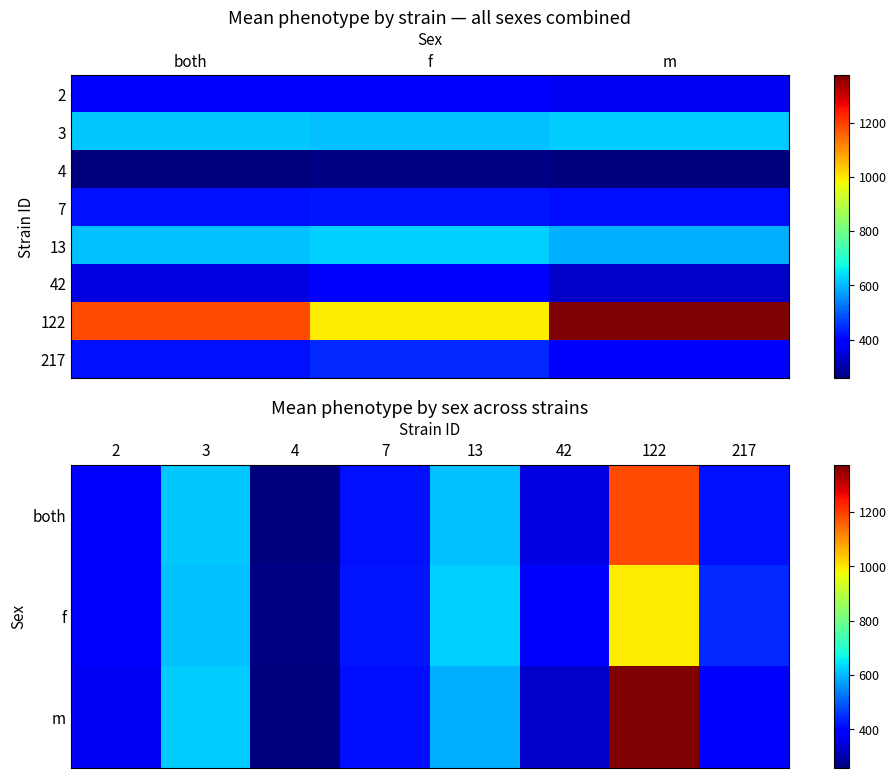

At which label does 4 first exceed 616?

both